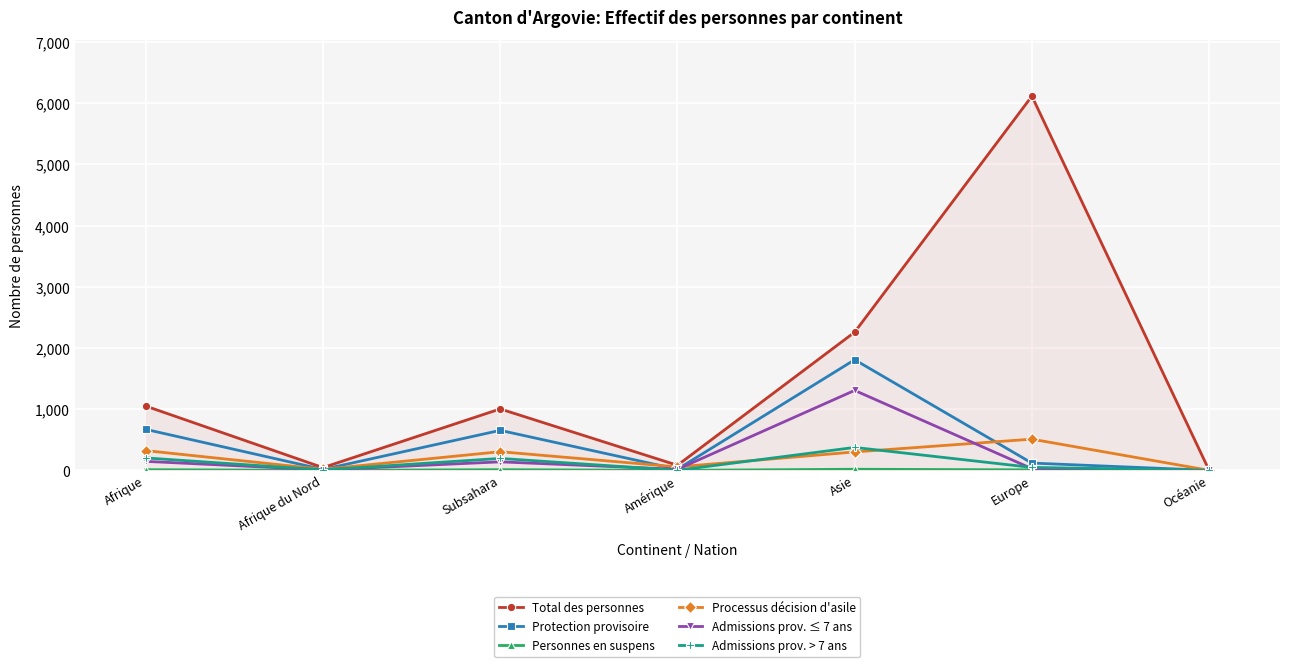

What is the label of the 5th point from the left?

Asie